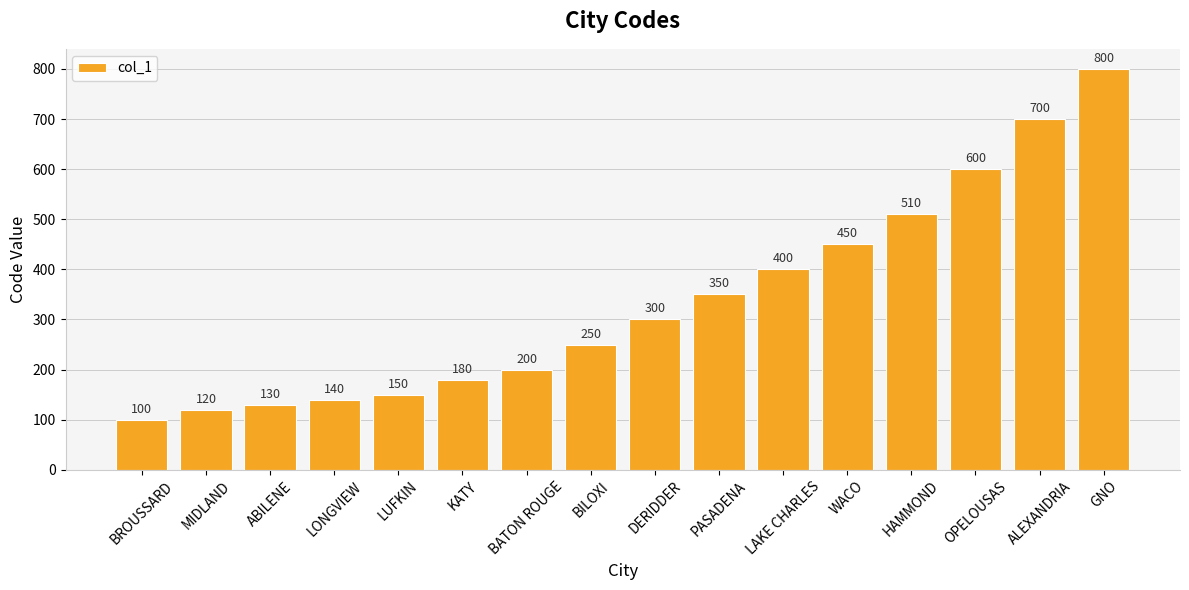

How many data points are less than 300?

8